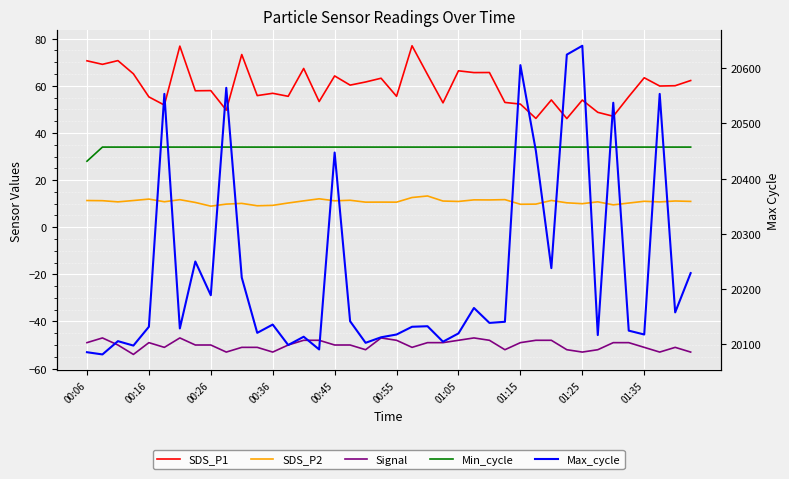

Reading right to left, extract all data points from this chart.

SDS_P1: 62.2	60.0	59.9	63.4	55.4	47.1	48.8	54.0	46.1	54.0	46.2	52.2	53.0	65.7	65.6	66.4	52.8	64.8	77.0	55.5	63.2	61.6	60.3	64.2	53.3	67.4	55.5	56.8	55.9	73.3	49.7	58.0	57.9	76.8	51.8	55.3	65.1	70.7	69.1	70.6
SDS_P2: 10.9	11.1	10.7	11.0	10.2	9.5	10.8	10.0	10.3	11.3	9.8	9.7	11.7	11.6	11.6	10.9	11.1	13.2	12.6	10.6	10.7	10.6	11.4	11.2	12.1	11.2	10.3	9.3	9.1	10.1	9.8	8.9	10.5	11.7	10.8	11.9	11.3	10.8	11.2	11.3
Signal: -53.0	-51.0	-53.0	-51.0	-49.0	-49.0	-52.0	-53.0	-52.0	-48.0	-48.0	-49.0	-52.0	-48.0	-47.0	-48.0	-49.0	-49.0	-51.0	-48.0	-47.0	-52.0	-50.0	-50.0	-48.0	-48.0	-50.0	-53.0	-51.0	-51.0	-53.0	-50.0	-50.0	-47.0	-51.0	-49.0	-54.0	-50.0	-47.0	-49.0
Min_cycle: 34.0	34.0	34.0	34.0	34.0	34.0	34.0	34.0	34.0	34.0	34.0	34.0	34.0	34.0	34.0	34.0	34.0	34.0	34.0	34.0	34.0	34.0	34.0	34.0	34.0	34.0	34.0	34.0	34.0	34.0	34.0	34.0	34.0	34.0	34.0	34.0	34.0	34.0	34.0	28.0
Max_cycle: 20229.0	20158.0	20553.0	20118.0	20125.0	20537.0	20117.0	20640.0	20624.0	20238.0	20450.0	20605.0	20141.0	20139.0	20166.0	20120.0	20105.0	20133.0	20132.0	20118.0	20113.0	20103.0	20142.0	20447.0	20091.0	20114.0	20099.0	20136.0	20121.0	20221.0	20564.0	20189.0	20250.0	20129.0	20553.0	20132.0	20098.0	20106.0	20082.0	20086.0